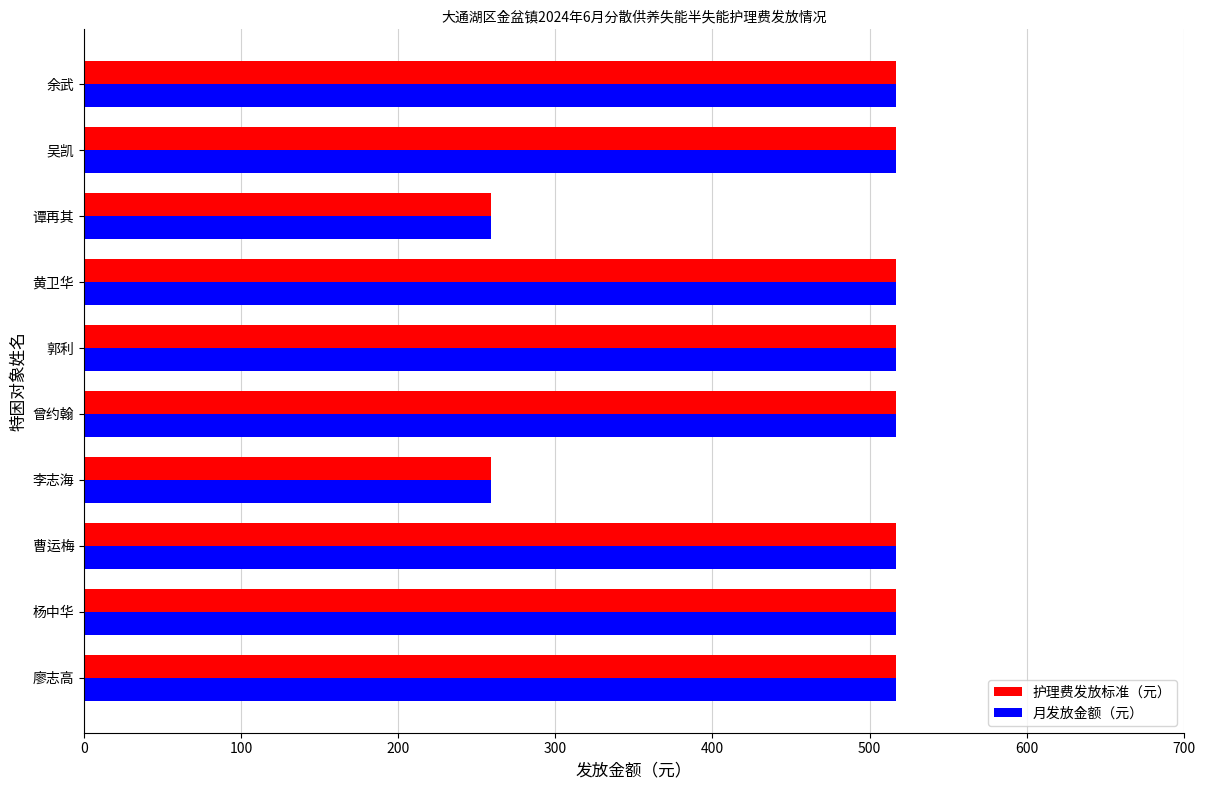

How many data points in 月发放金额（元） are less than 517?

2